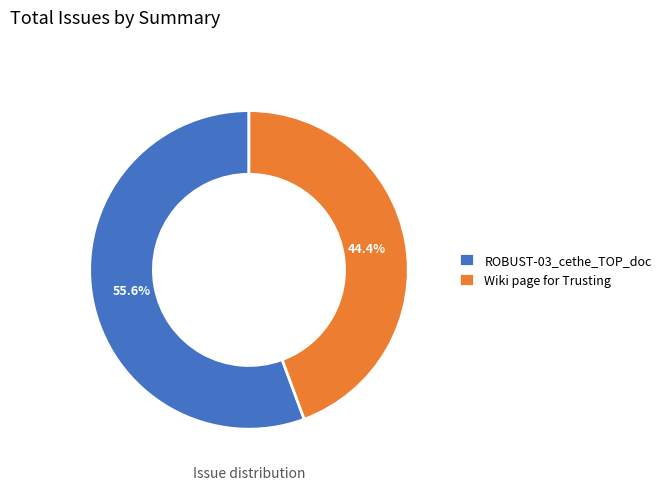

What percentage is the Wiki page for Trusting slice, to the nearest percent?

44%